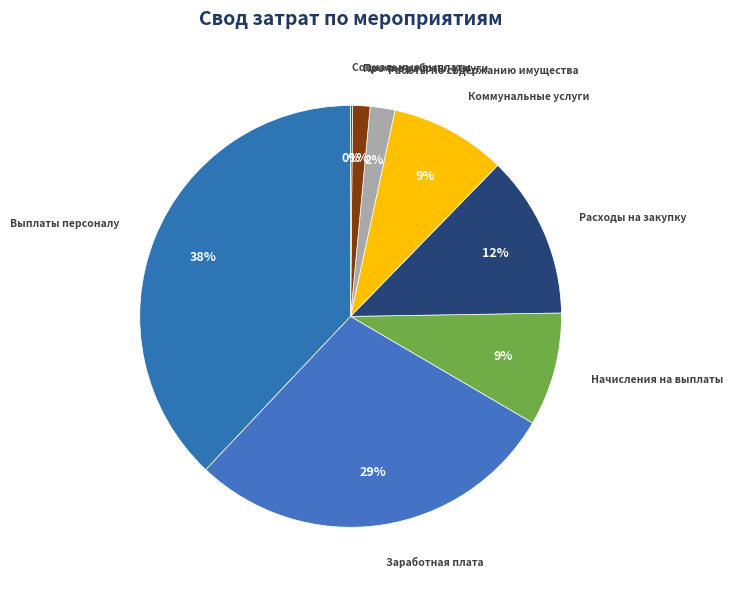

Which has a higher value, Коммунальные услуги or Расходы на закупку?

Расходы на закупку